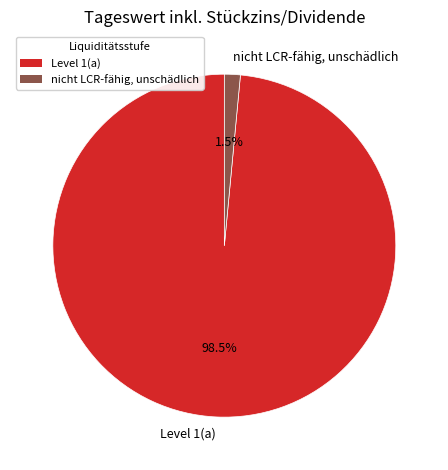

What is the largest slice in the pie chart?

Level 1(a)